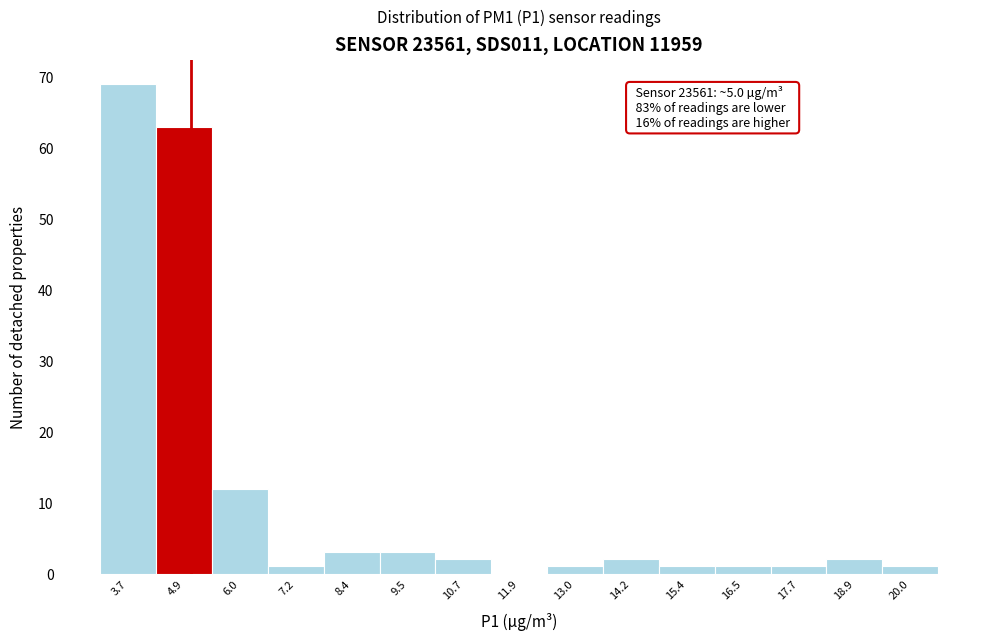

Over which range of the x-axis is the bar tallest?

3.2 to 4.2